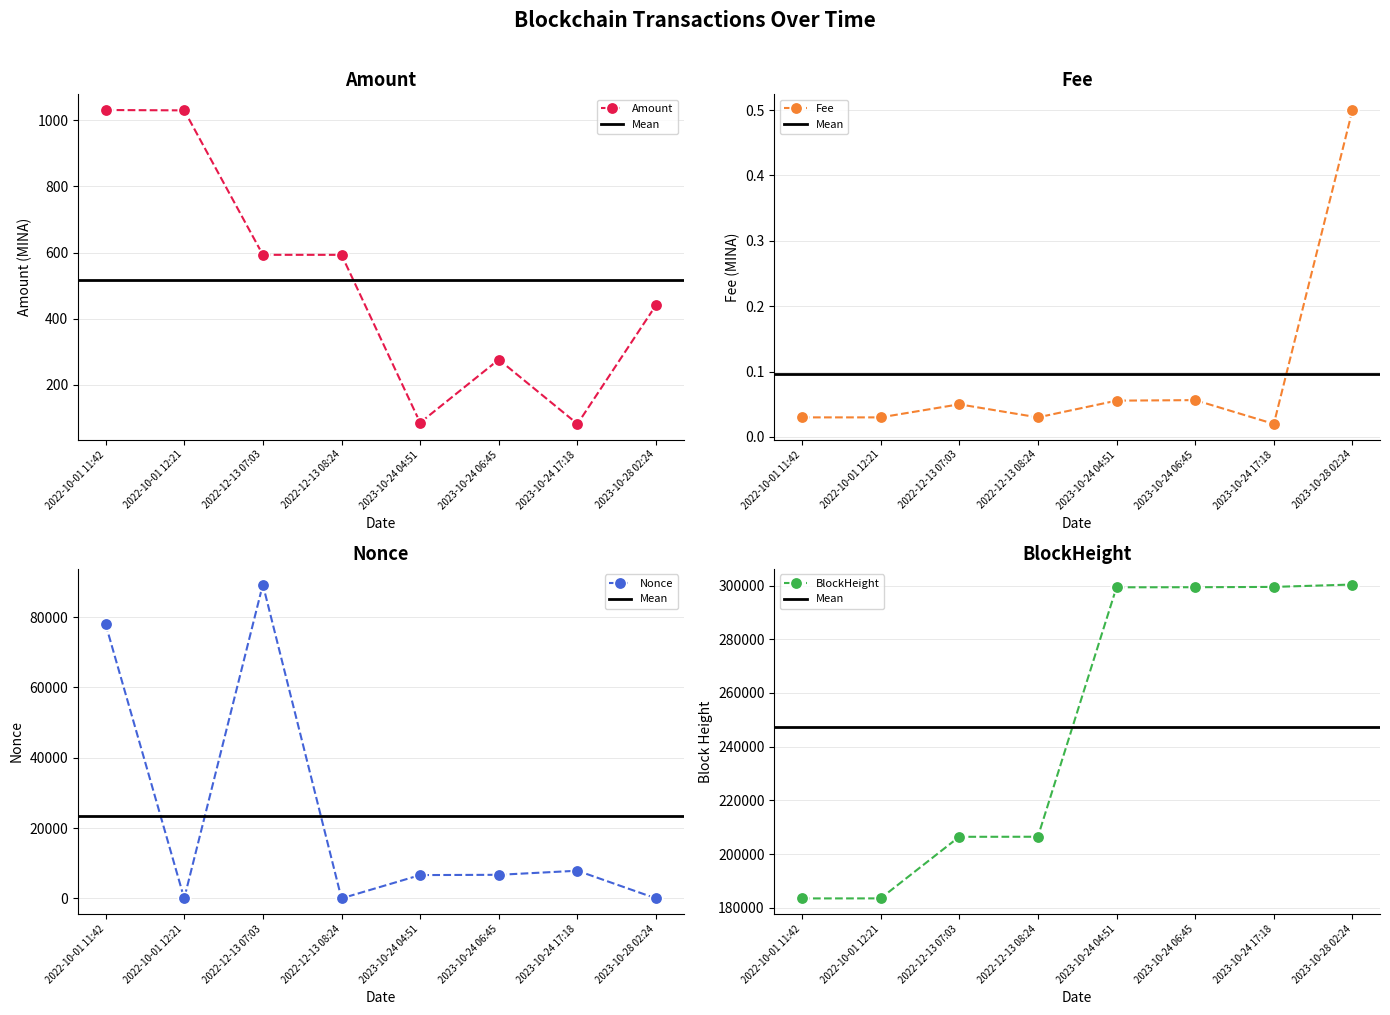

At which label does Fee reach its minimum?

2023-10-24 17:18